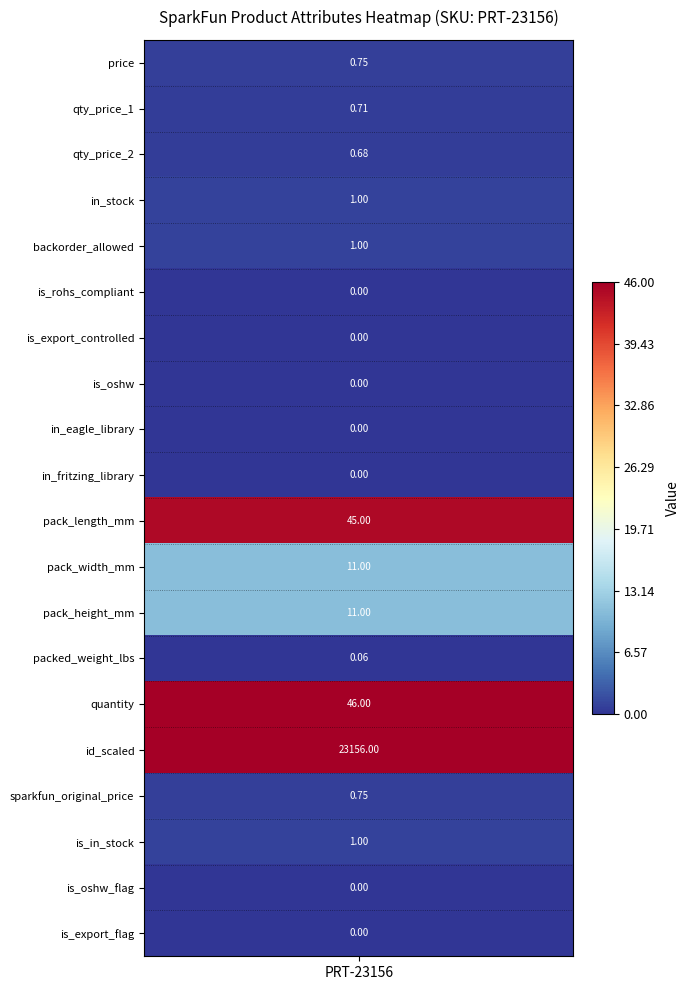

What is the average value?

1163.7